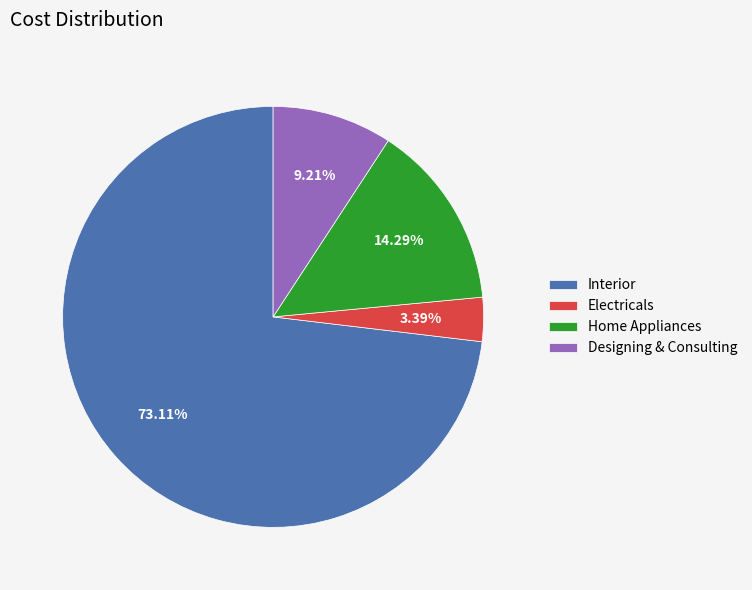

How much of the chart is everything except Electricals?

96.6%